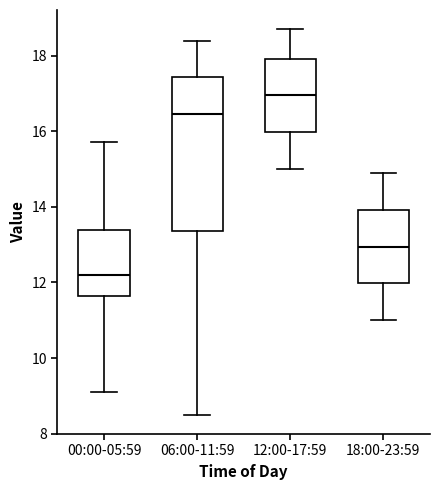

Comparing the boxes themselves (not the whiskers), which one is the tallest?

06:00-11:59